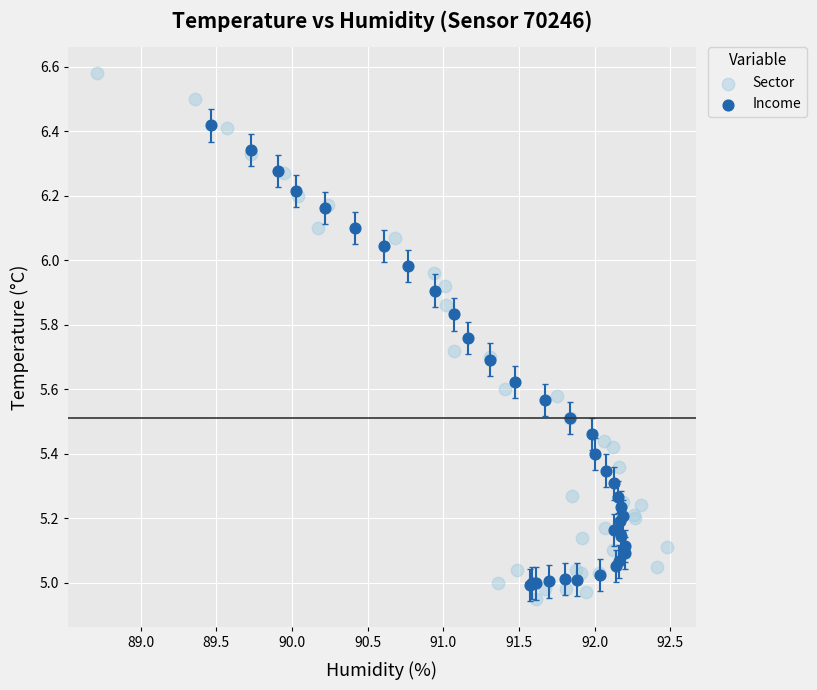

Which series has the widest spread of Y values?

Sector